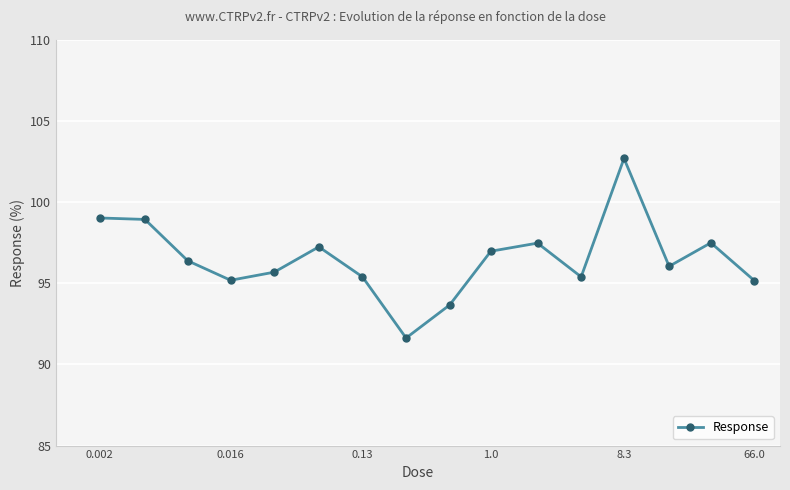

What is the minimum value shown in the chart?

91.6